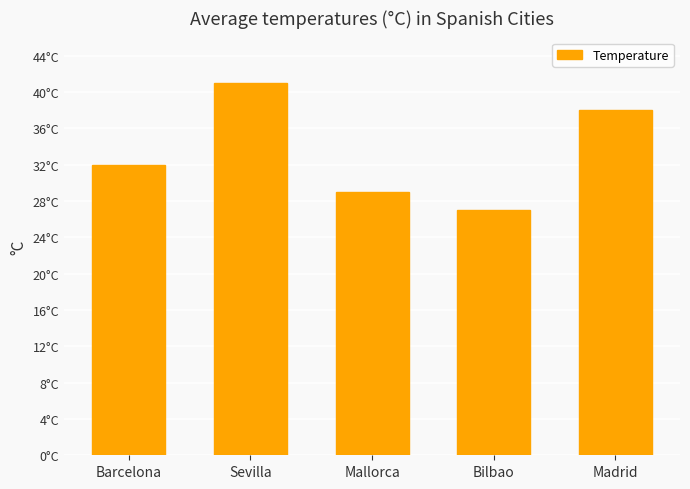

Reading left to right, extract all data points from this chart.

32	41	29	27	38